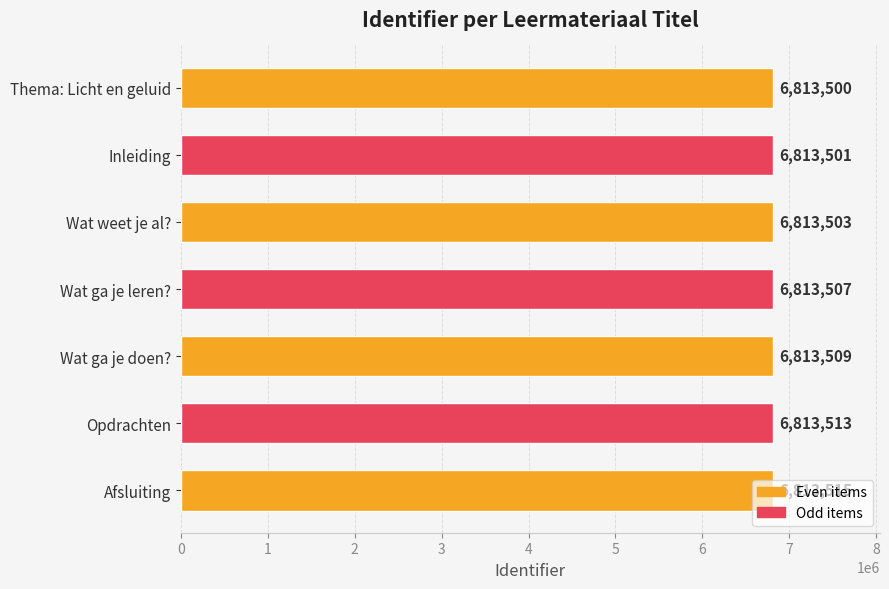

How many data points are less than 6813507?

3